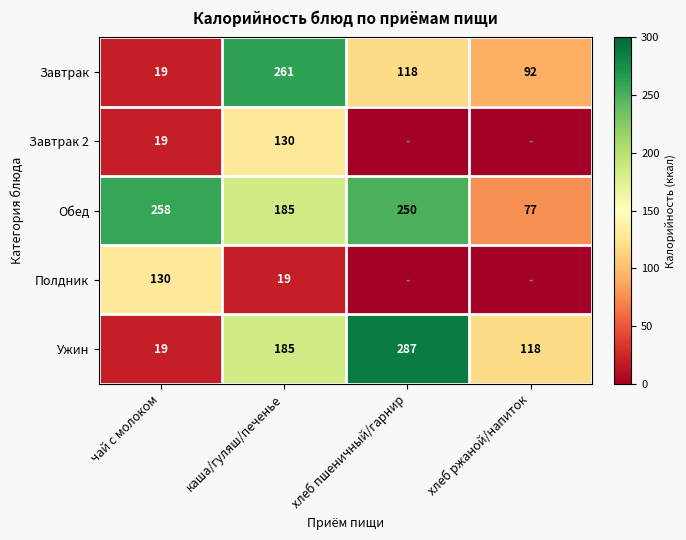

What is the difference between the maximum and minimum values in the Завтрак series?

242